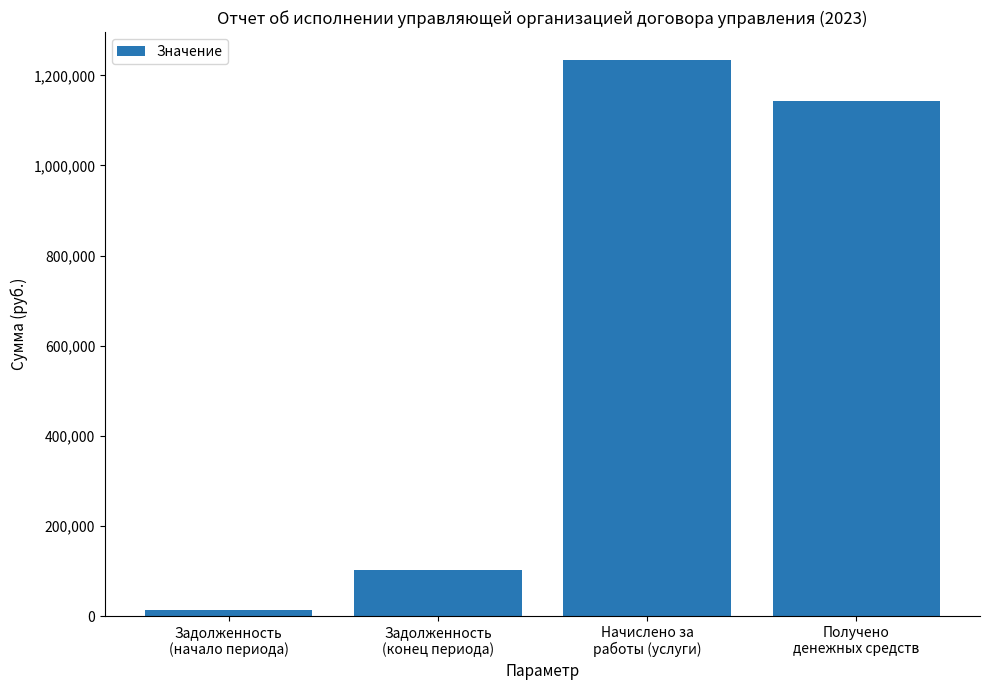

At which label is the value closest to 623440?

Задолженность
(конец периода)